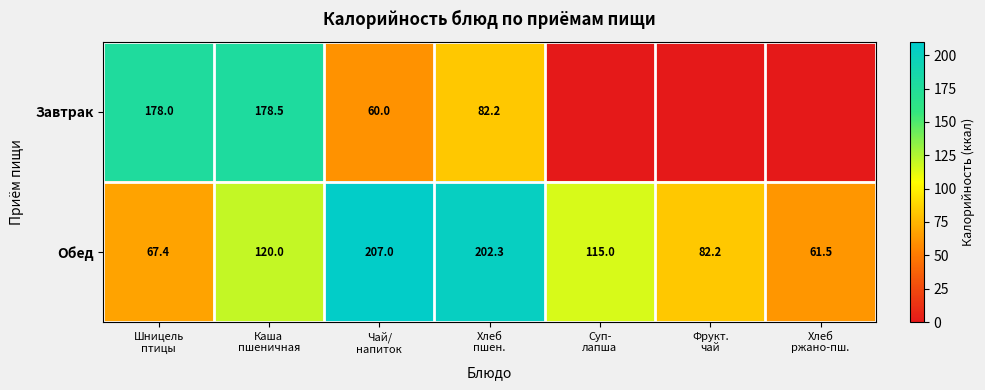

What is the difference between the maximum and minimum values in the Обед series?

145.5